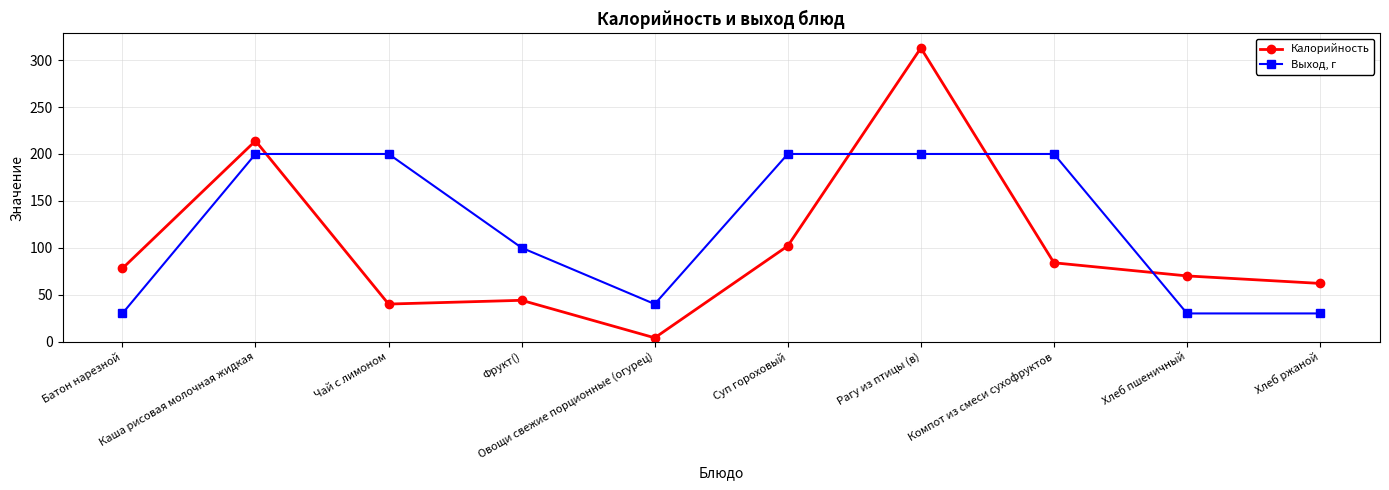

What is the difference between the Калорийность values at Батон нарезной and Хлеб пшеничный?

8